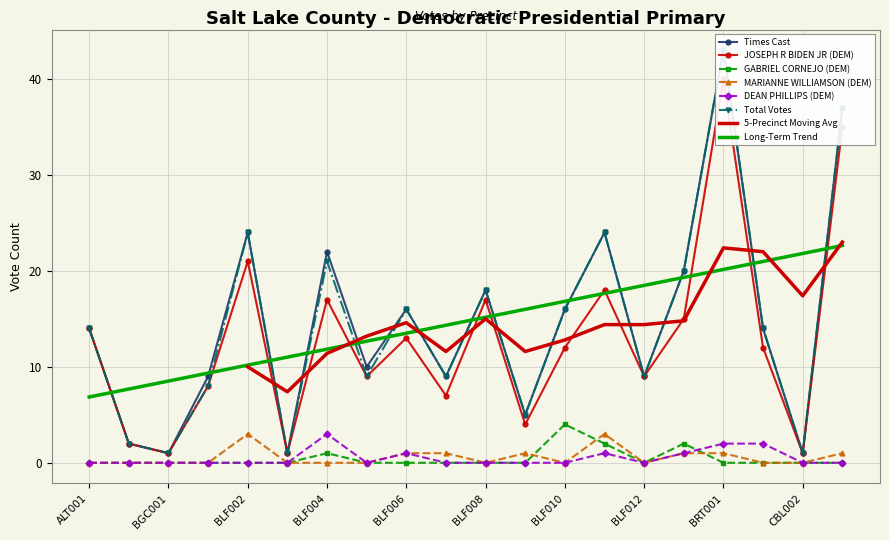

How many interior local peaks does the JOSEPH R BIDEN JR (DEM) series have?

6